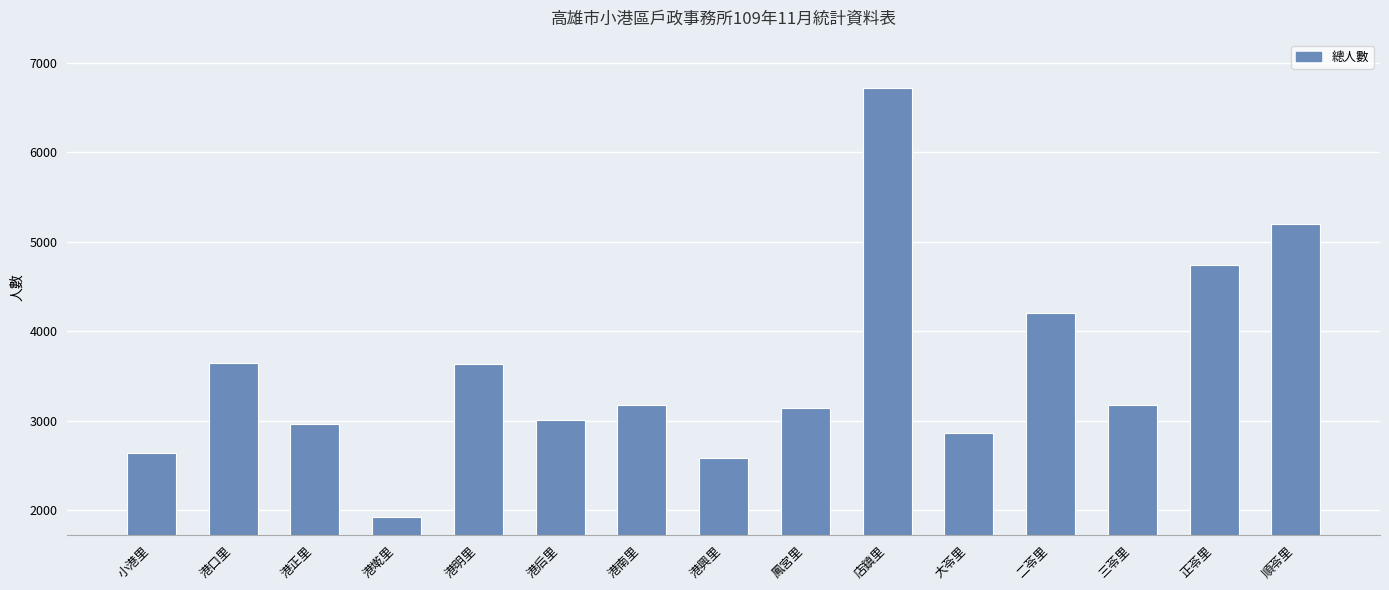

What is the smallest value displayed?

1921